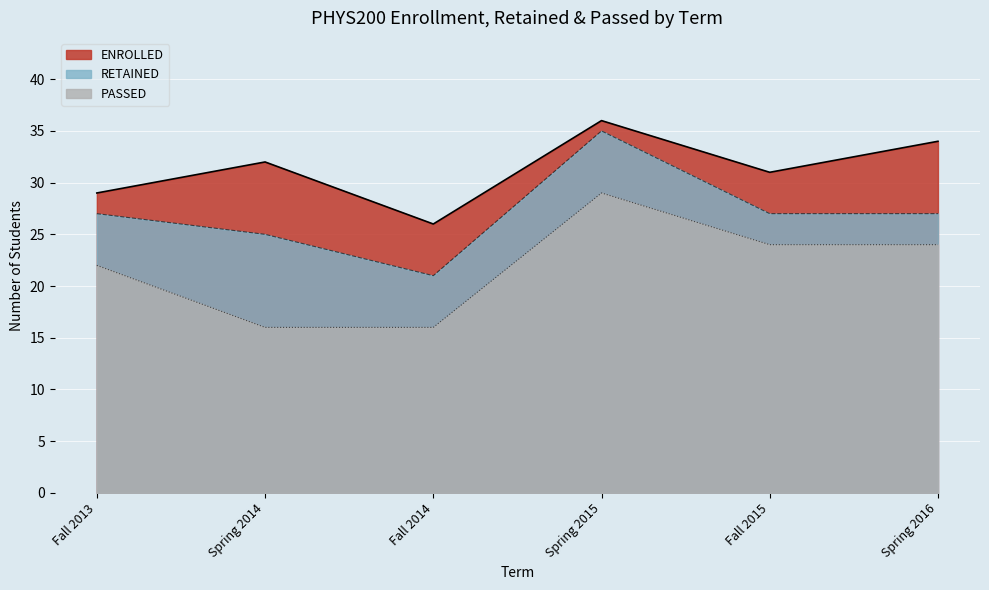

At which category is the sum across all series the highest?

Spring 2015